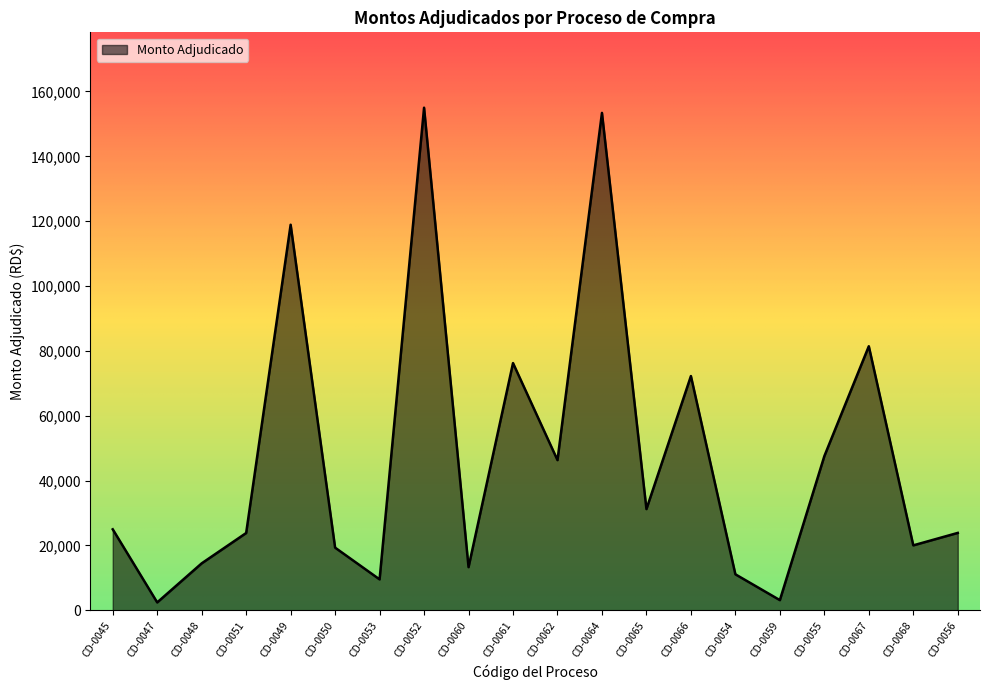

What is the change in value from CD-0053 to CD-0068?

+10495.1